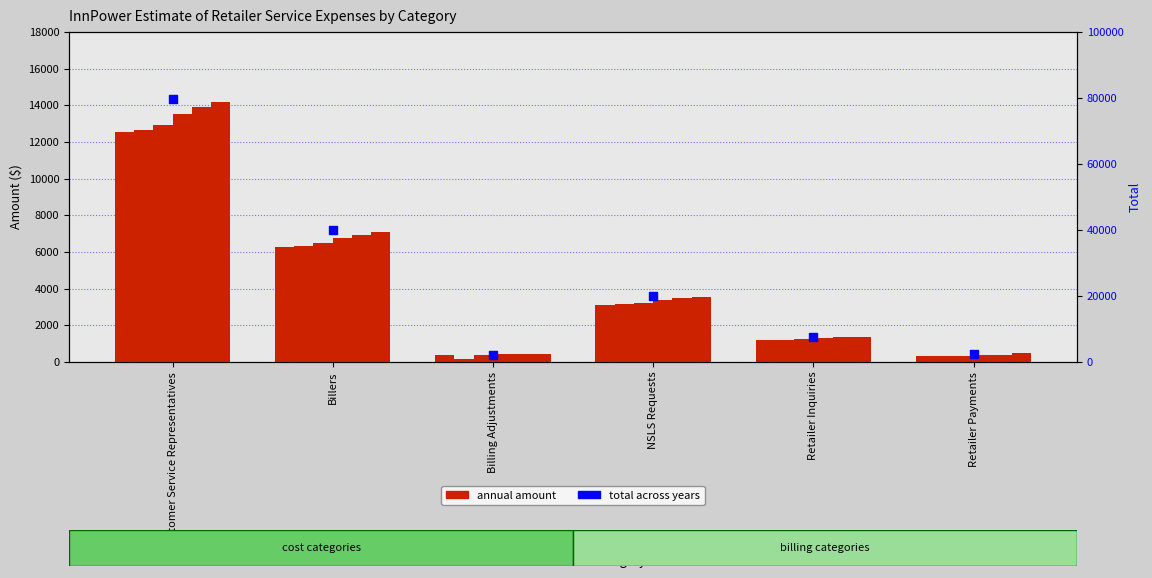

Between NSLS Requests and Billing Adjustments, which is larger?

NSLS Requests